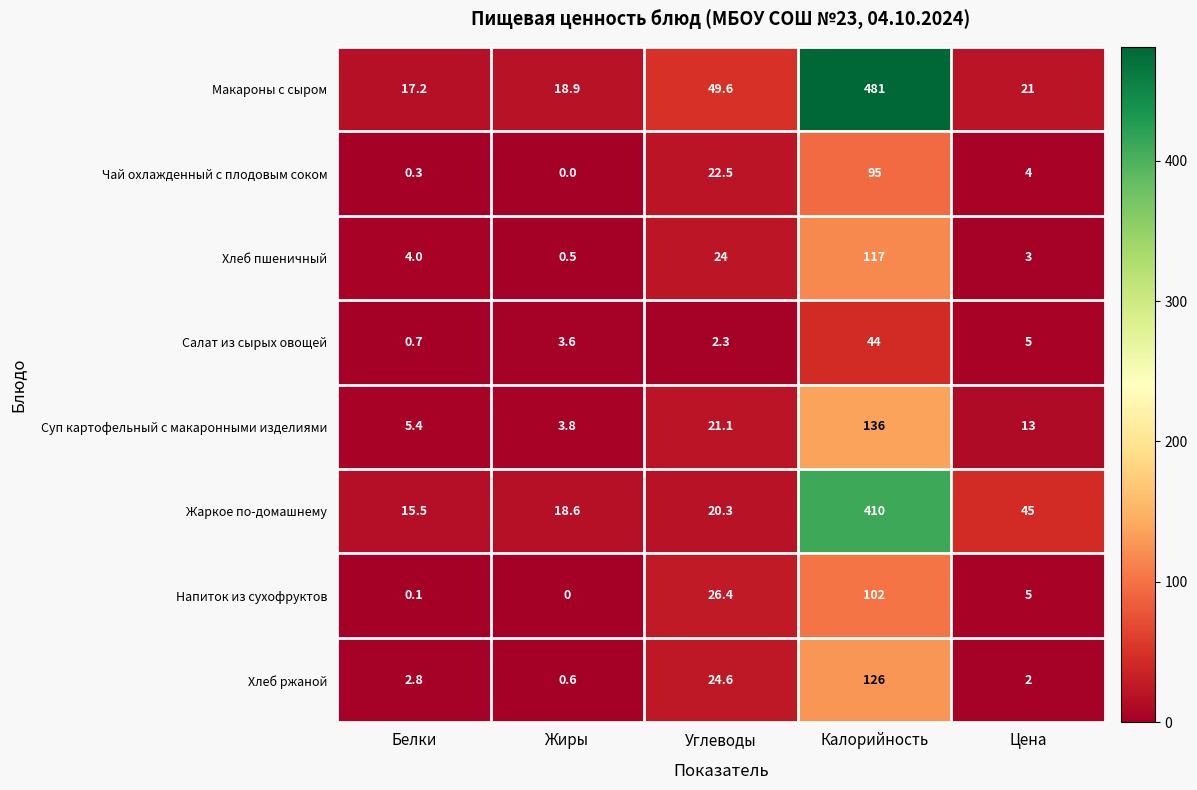

Which series has the largest range (max minus min)?

Макароны с сыром